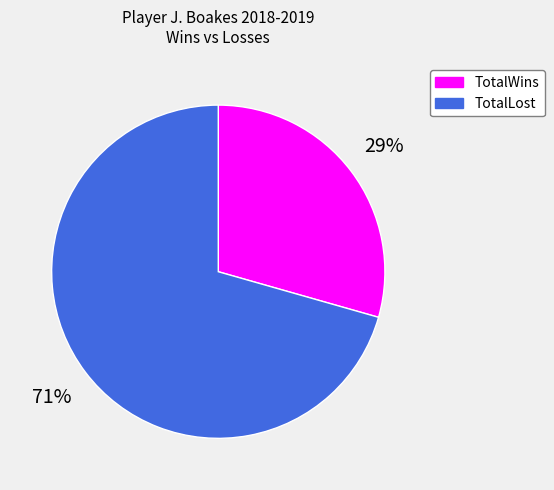

How many segments does this pie chart have?

2